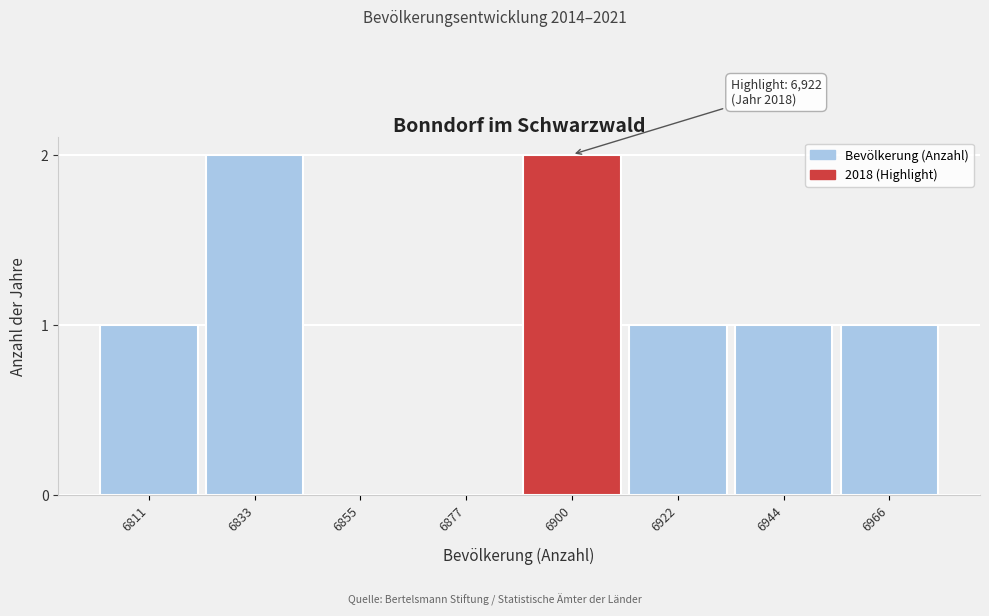

Reading right to left, transcribe all the data shown in this chart.

6966=1	6944=1	6922=1	6900=2	6877=0	6855=0	6833=2	6811=1